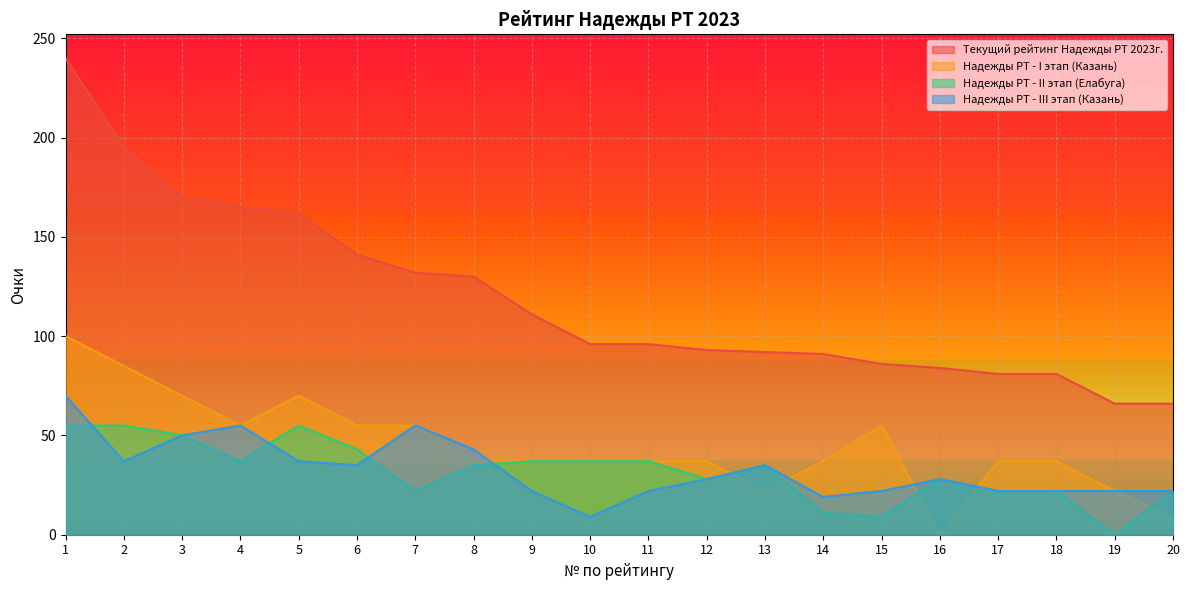

The Текущий рейтинг Надежды РТ 2023г. series shows 195 at 2. True or false?

True